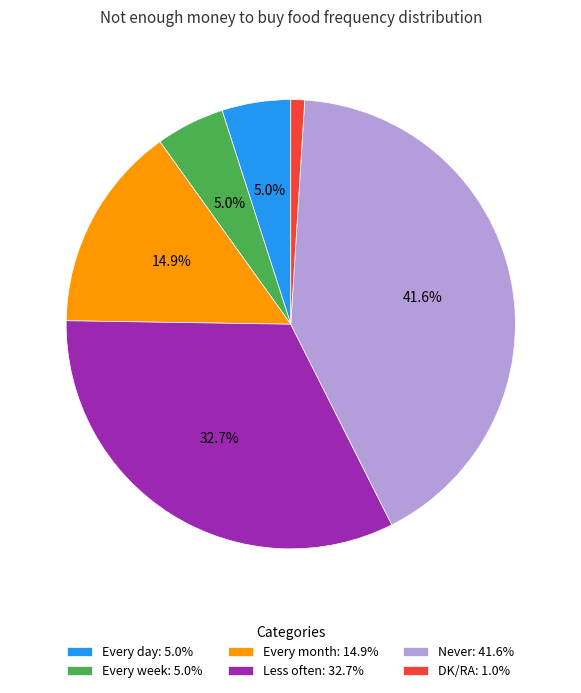

Do DK/RA and Less often together represent more than half of the pie?

No